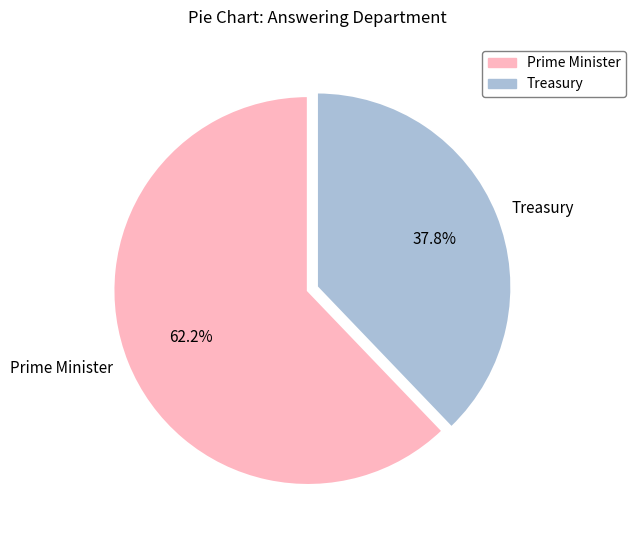

To the nearest percent, what is the difference between the Prime Minister and Treasury slice percentages?

24%